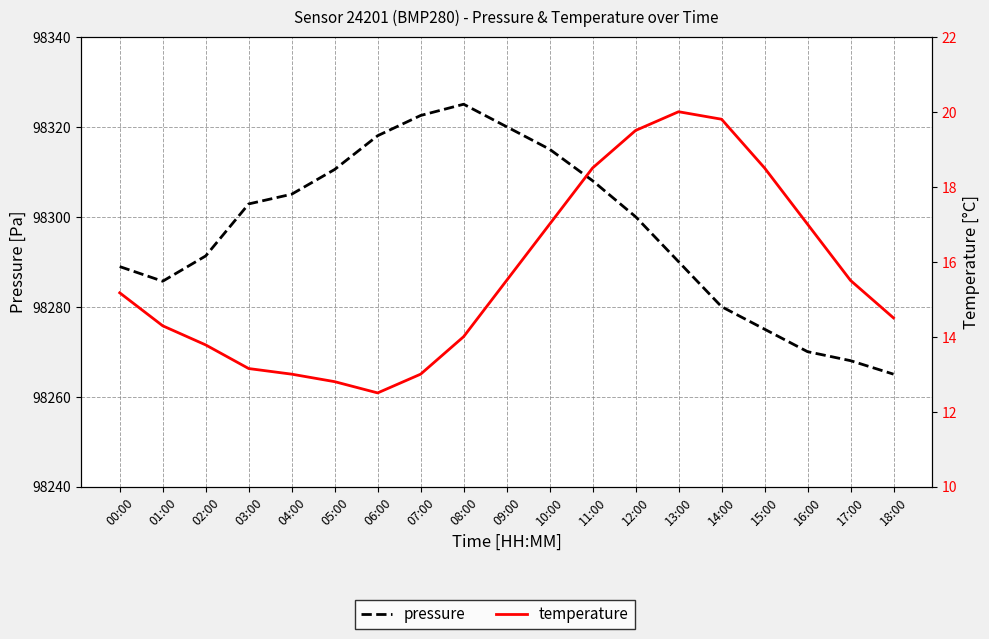

The temperature series shows 28.1 at 10:00. True or false?

False